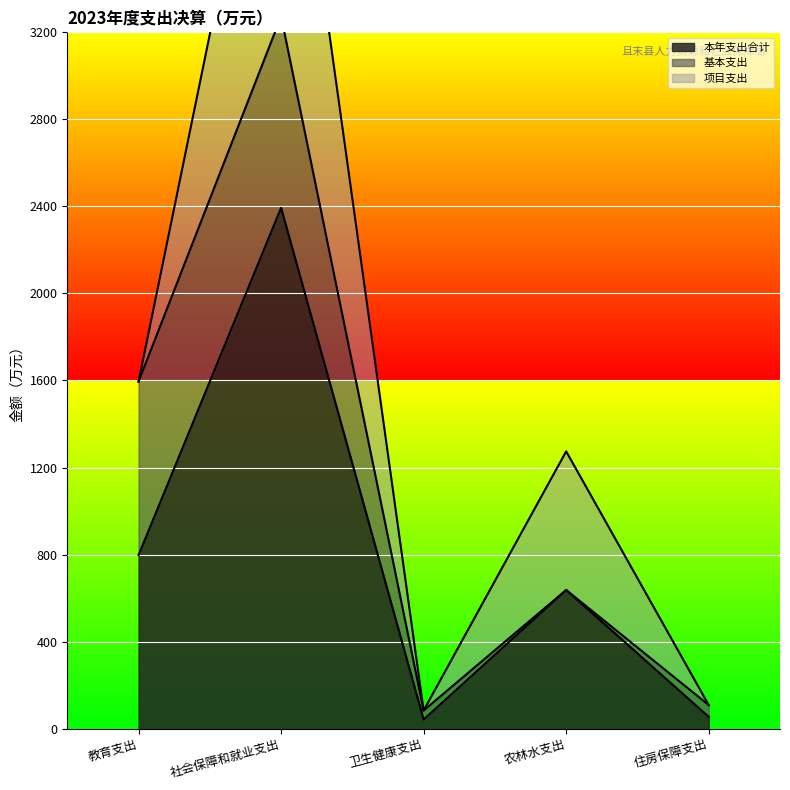

At which label does 本年支出合计 reach its peak?

社会保障和就业支出